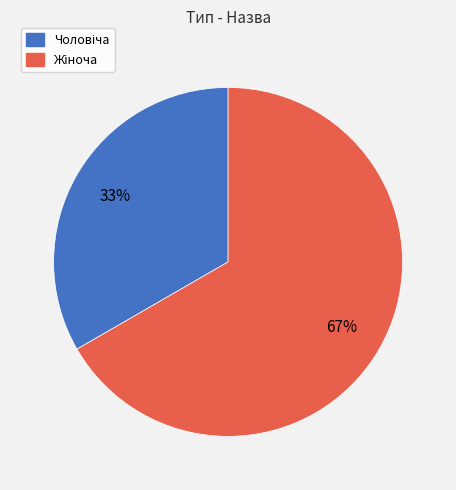

Does any single category account for the majority?

Yes